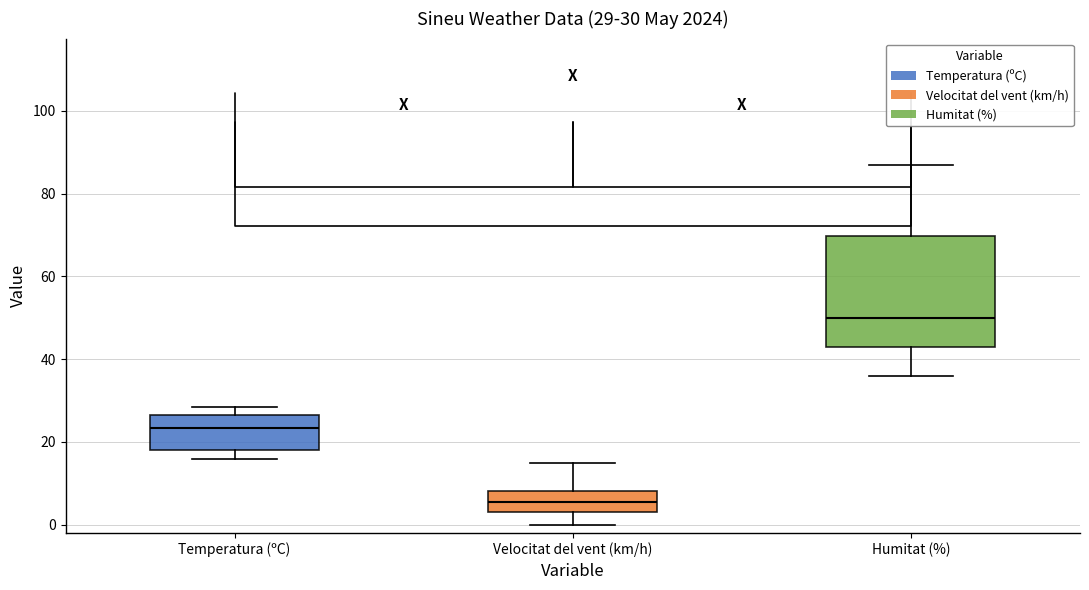

Which box's median line is the lowest?

Velocitat del vent (km/h)